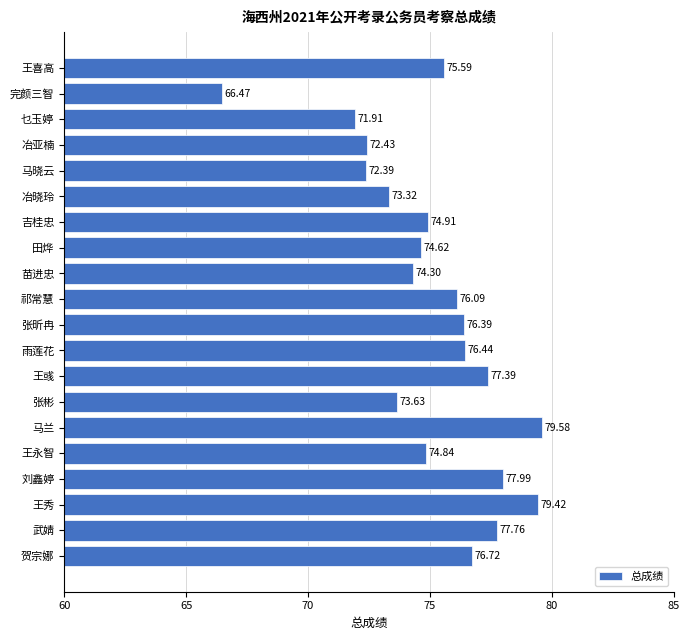

What is the sum of the values at 冶亚楠 and 马晓云?

144.8